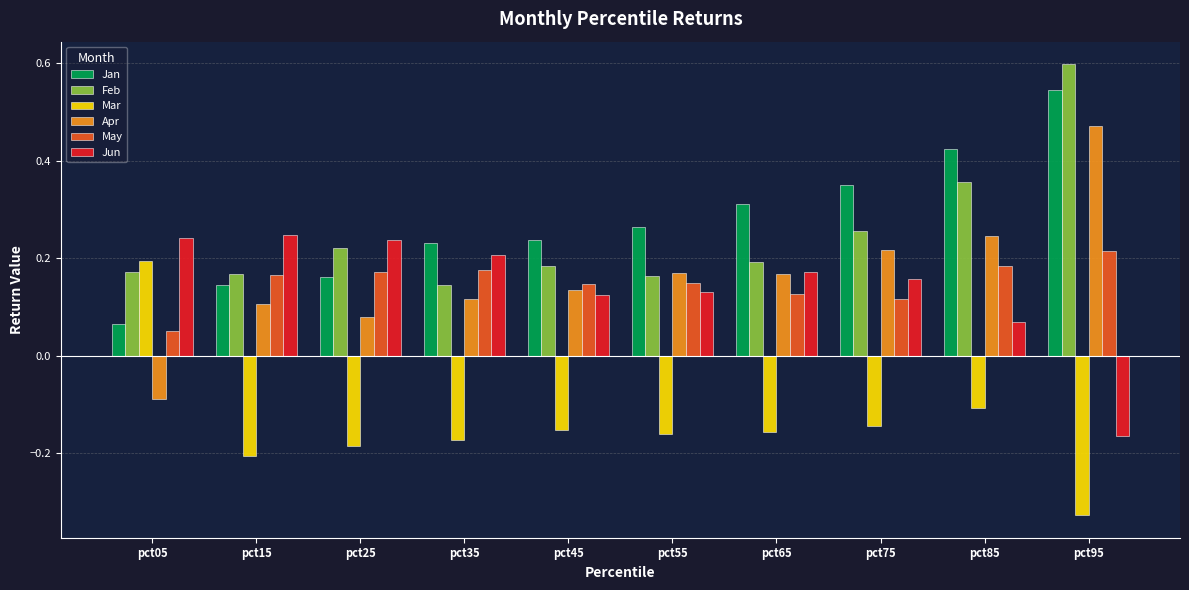

Count the Jun values in the range 0 to 1.

9